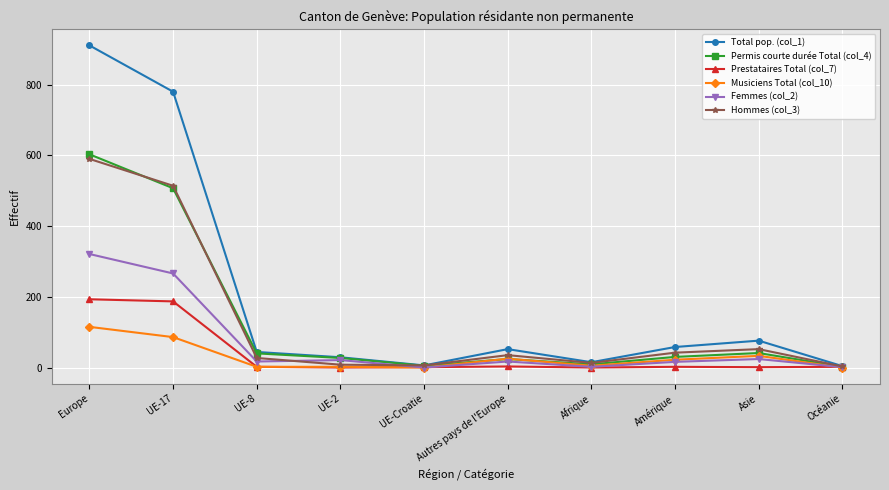

Which category has the highest value in the Hommes (col_3) series?

Europe